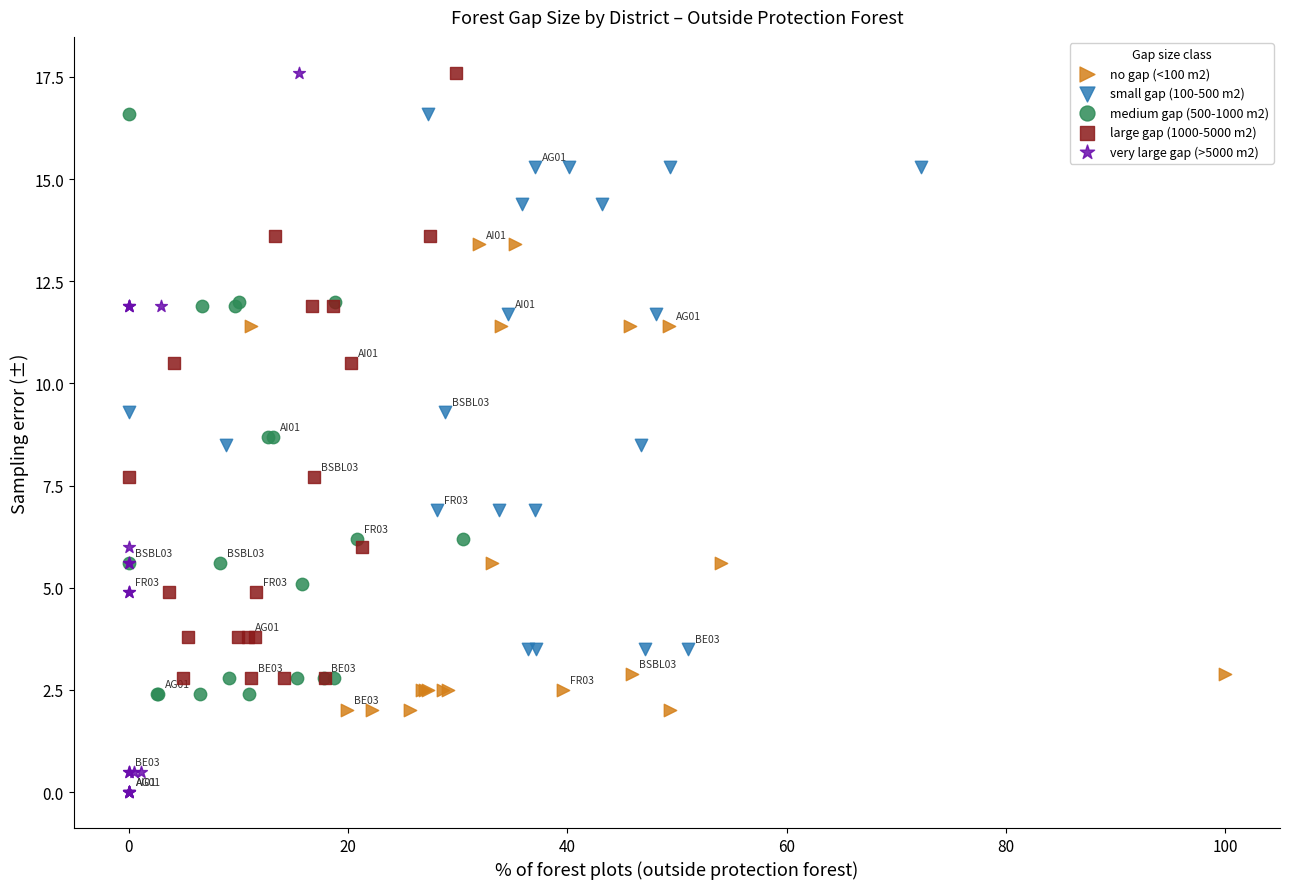

Which series contains the lowest Y value?

very large gap (>5000 m2)